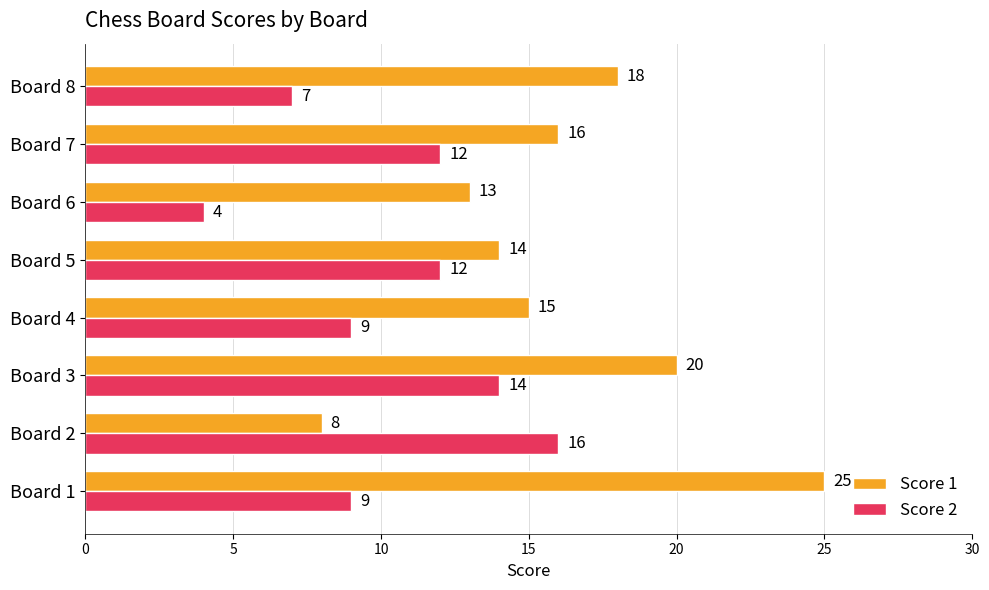

Between Board 1 and Board 6, which series saw the biggest shift?

Score 1